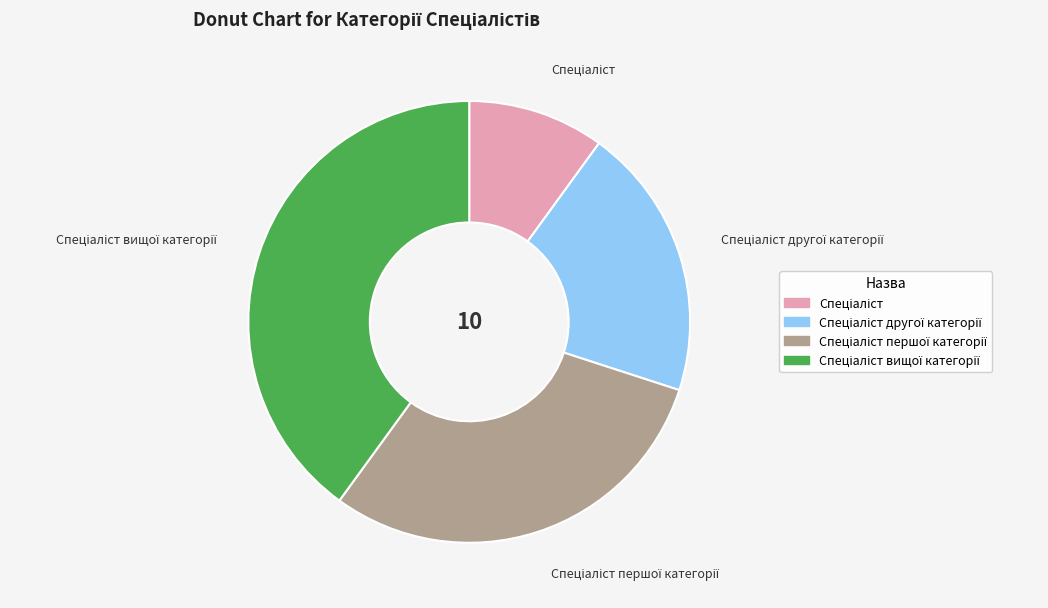

Does any single category account for the majority?

No